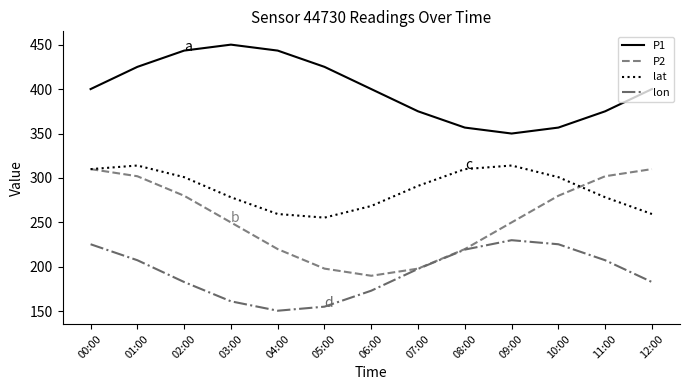

What is the difference between the P2 values at 00:00 and 06:00?

120.0